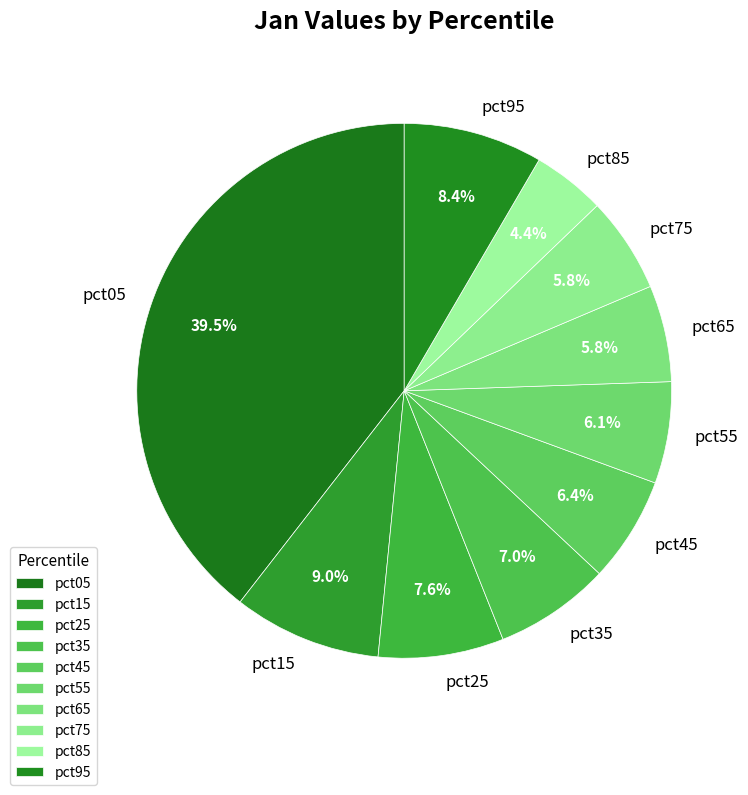

Count the number of slices in the pie.

10